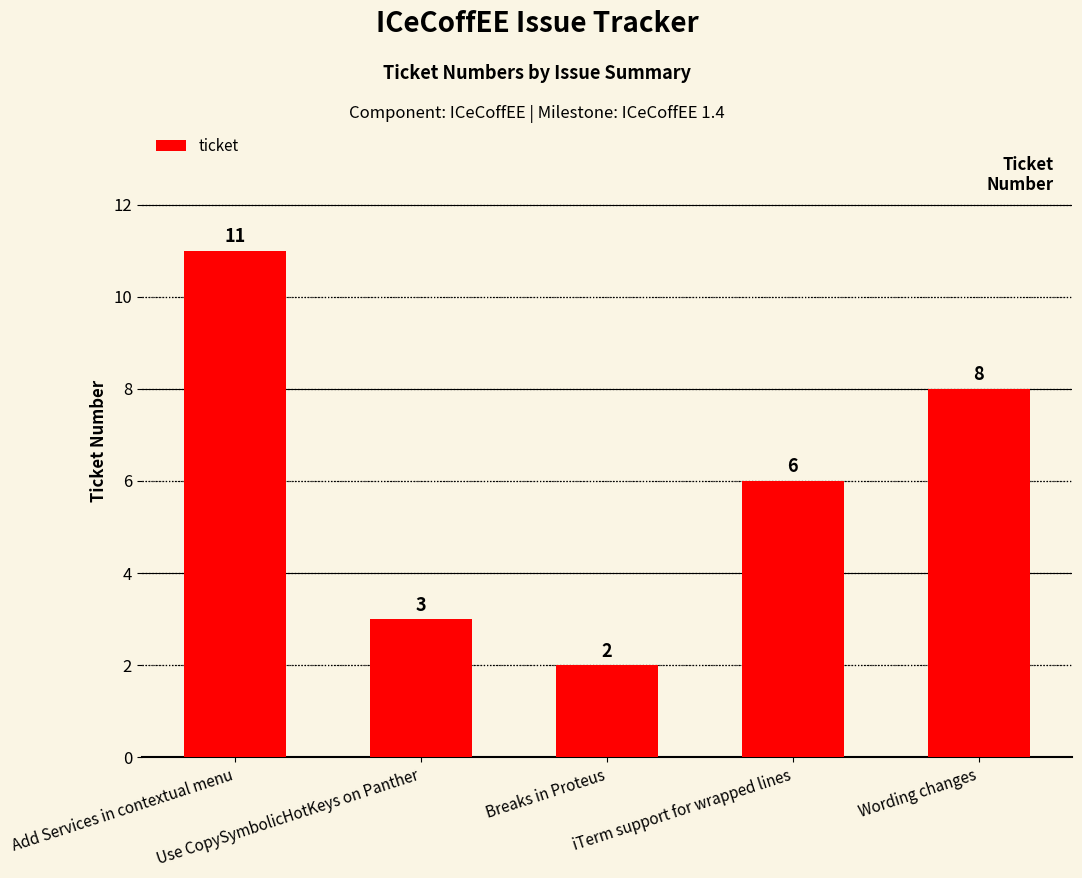

At which label does the data first exceed 6?

Add Services in contextual menu